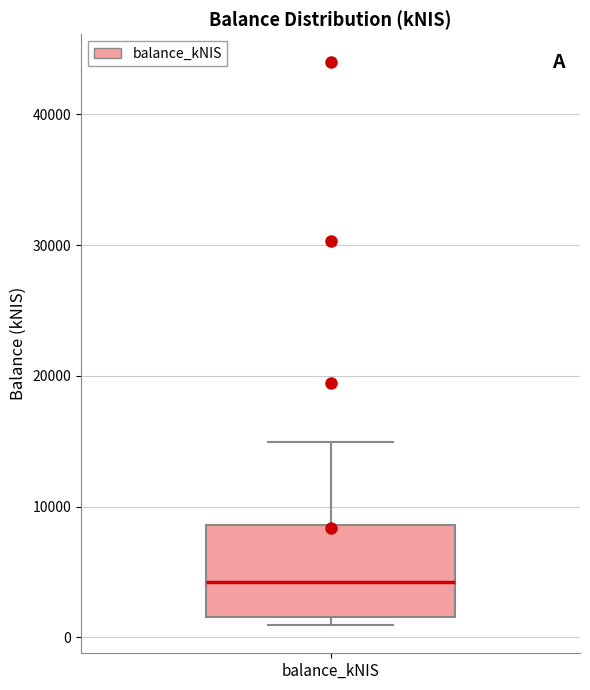

Transcribe this box plot: give where the median line is, the range the box spans, and where the two whiskers end, as read against the y-axis. The values are not printed on the chart, so give them approximately, as read against the axis.

median 4000, box 2000 to 9000, whiskers 1000 to 15000